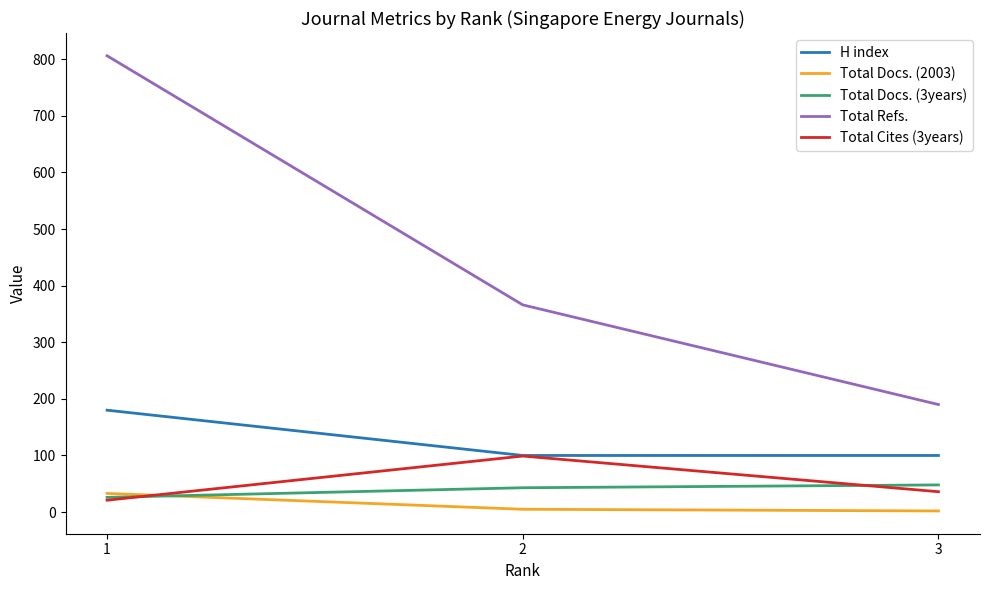

What is the maximum value shown in the chart?

806